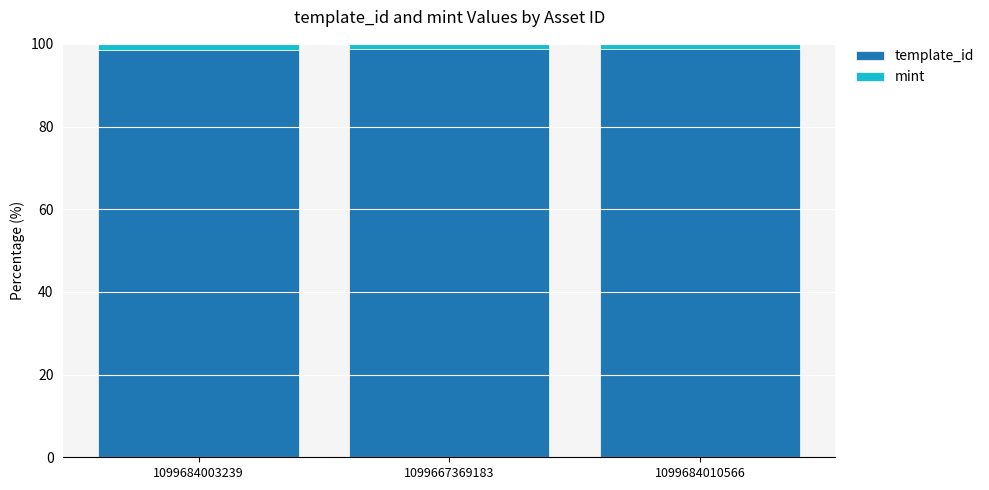

What is the average value of the template_id series?

98.6